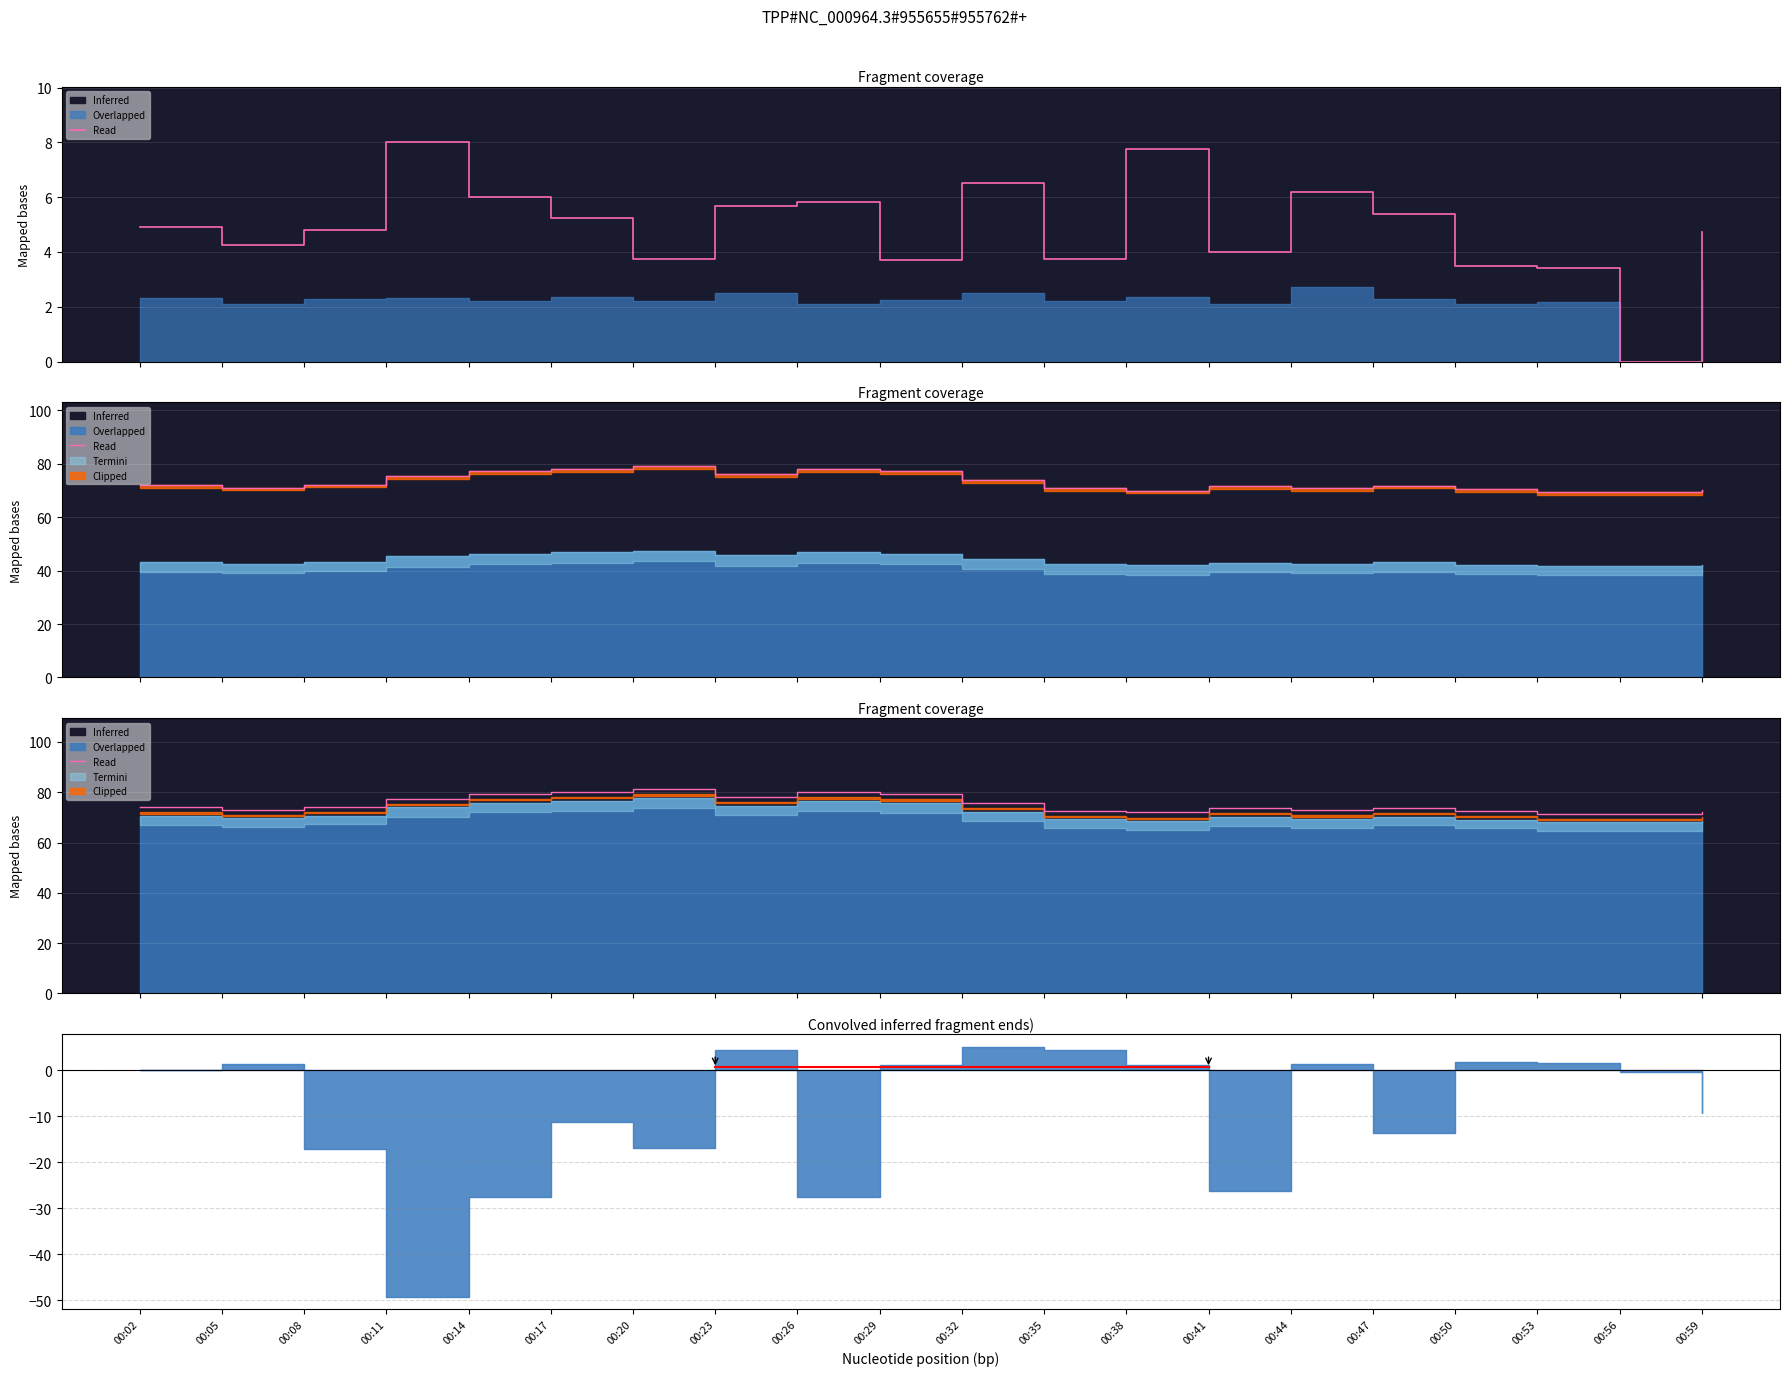

List the labels in order of Termini_P1 value, smallest first.

00:56, 00:53, 00:50, 00:29, 00:20, 00:35, 00:41, 00:05, 00:59, 00:08, 00:02, 00:17, 00:47, 00:23, 00:26, 00:14, 00:44, 00:32, 00:38, 00:11